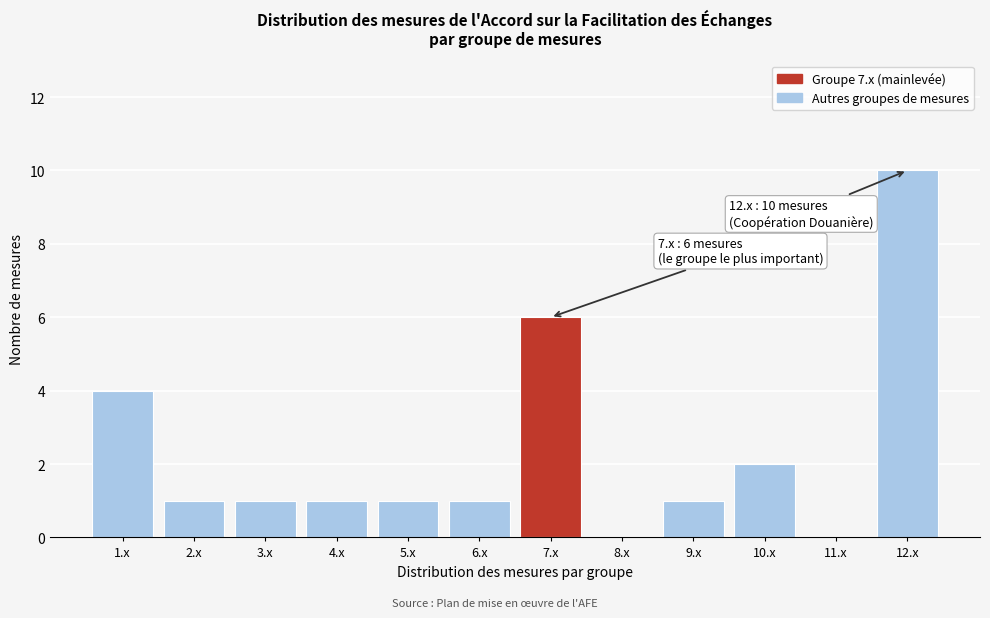

Reading right to left, transcribe all the data shown in this chart.

12.x=10	11.x=0	10.x=2	9.x=1	8.x=0	7.x=6	6.x=1	5.x=1	4.x=1	3.x=1	2.x=1	1.x=4